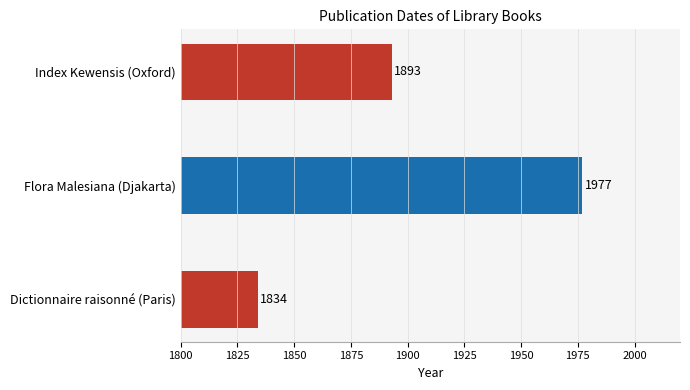

Is it true that the value at Flora Malesiana (Djakarta) is 1049?

False